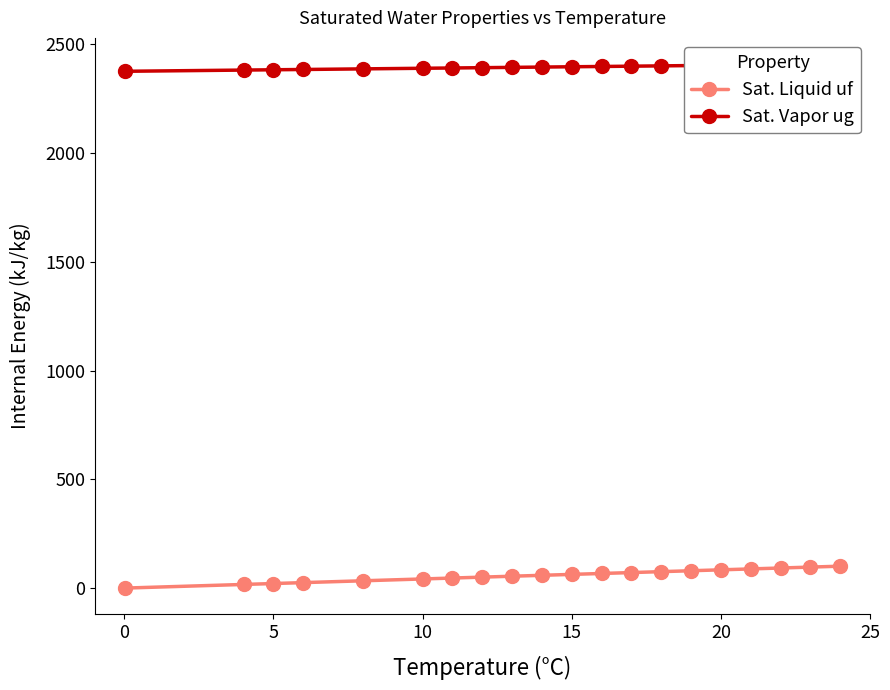

What is the value of the Sat. Vapor ug point at the 9th from the left?

2393.3